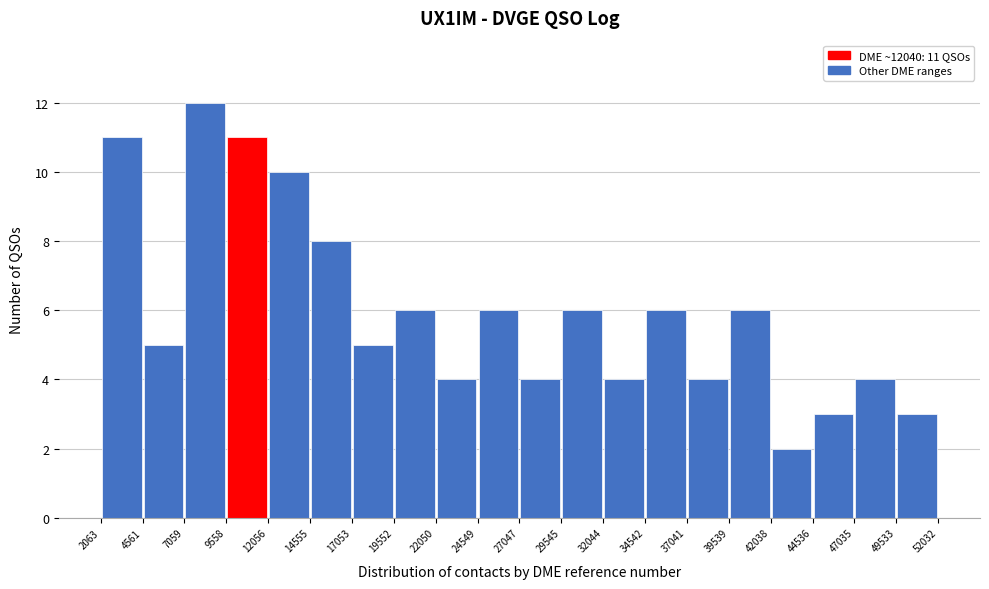

Which range on the x-axis has the tallest bar?

7059 to 9558